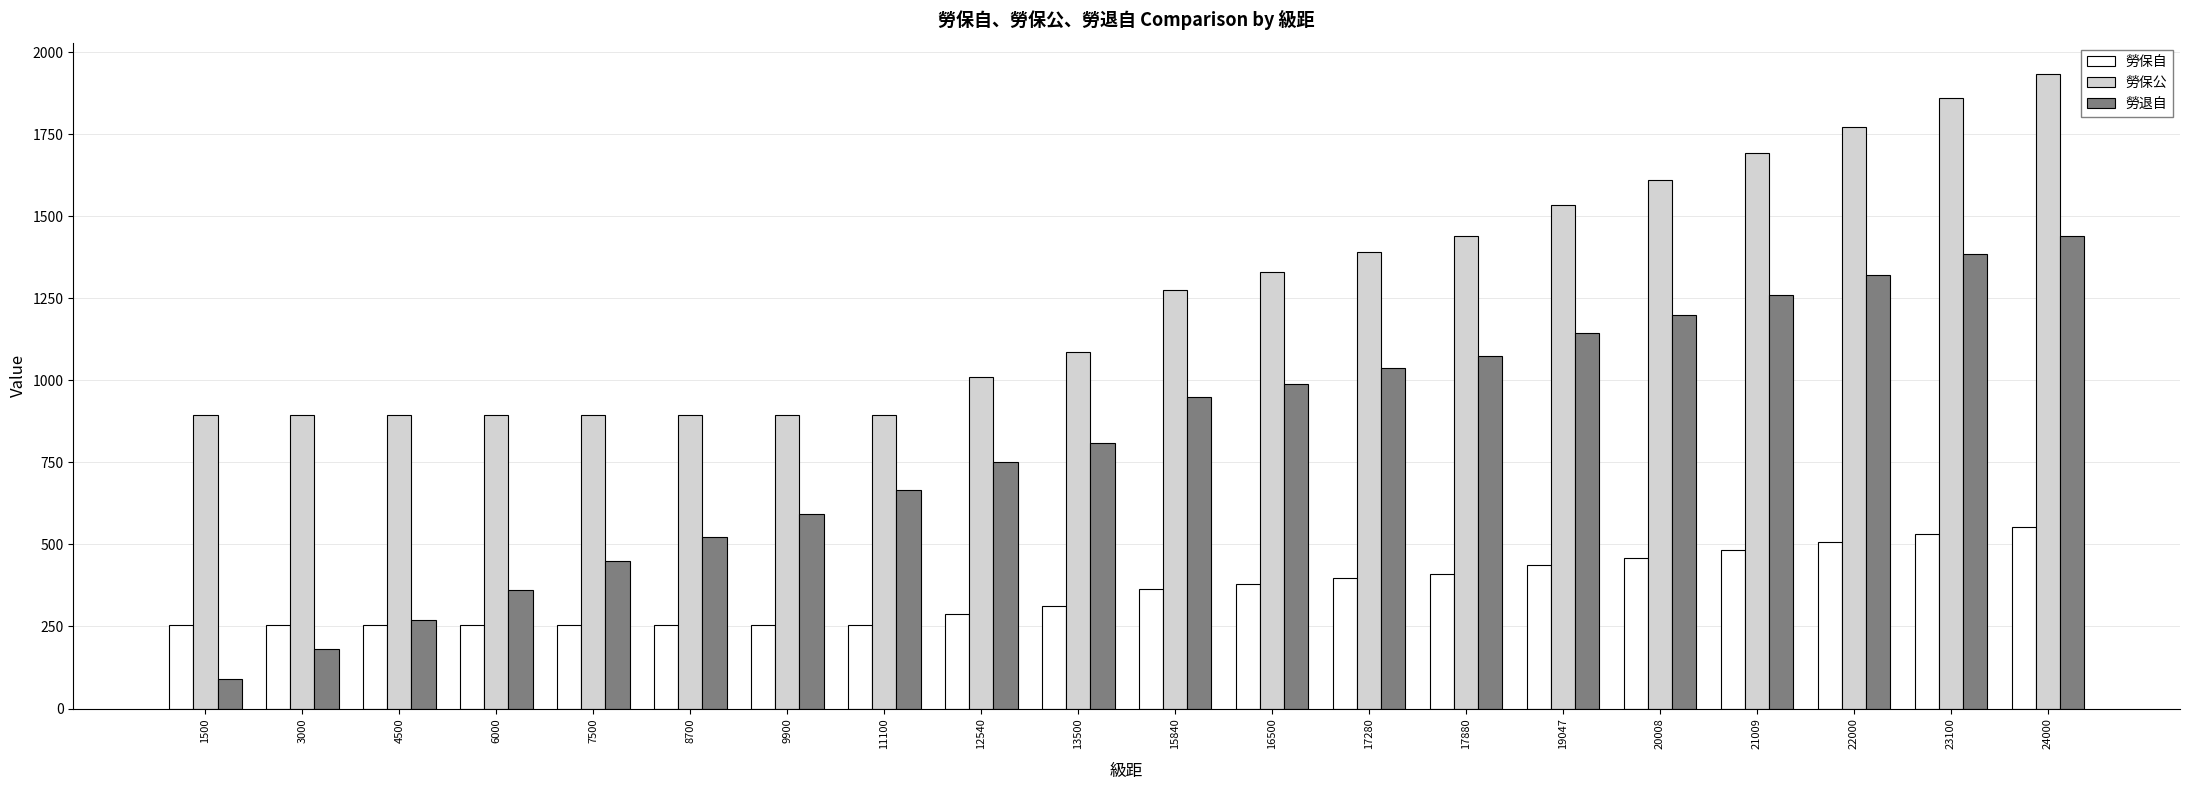

What is the difference between the maximum and minimum values in the 勞退自 series?

1350